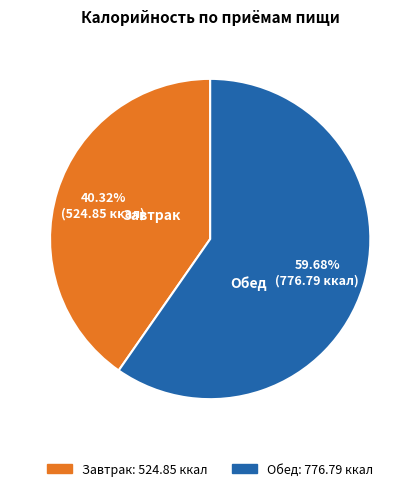

To the nearest percent, what is the difference between the Обед and Завтрак slice percentages?

19%